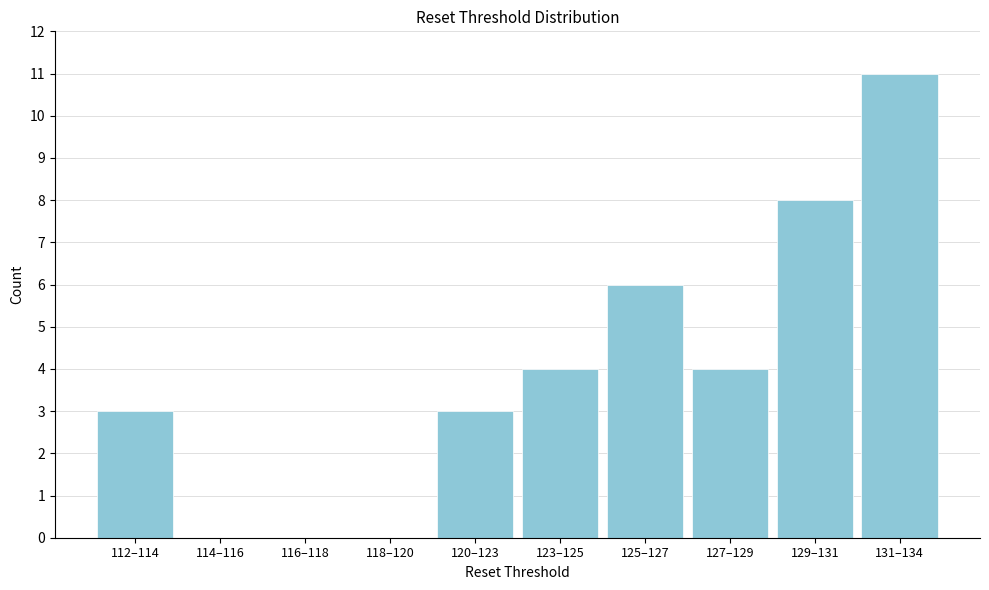

Reading left to right, list all the values displayed in this chart.

112–114=3	114–116=0	116–118=0	118–120=0	120–123=3	123–125=4	125–127=6	127–129=4	129–131=8	131–134=11